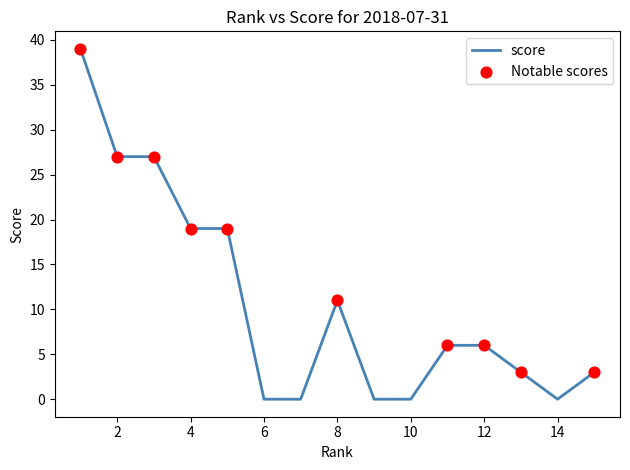

What is the greatest value displayed?

39